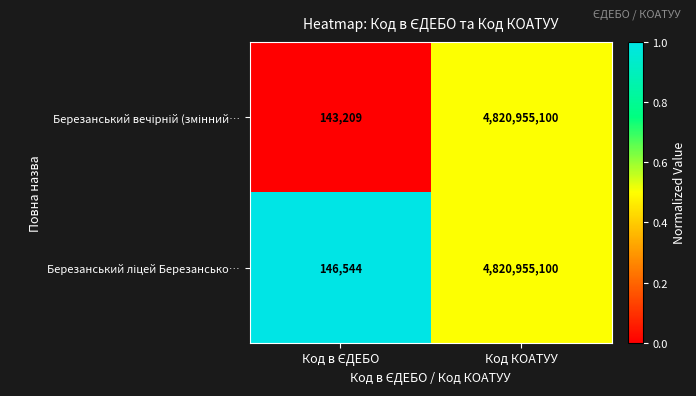

What is the smallest value displayed?

143209